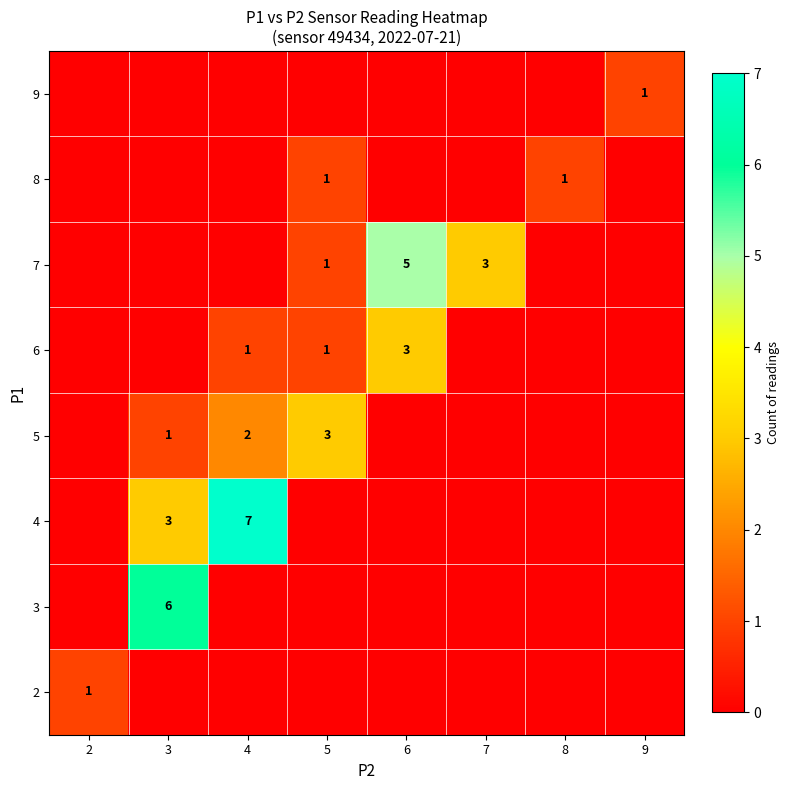

The value of 3 at 3 is 6. True or false?

True